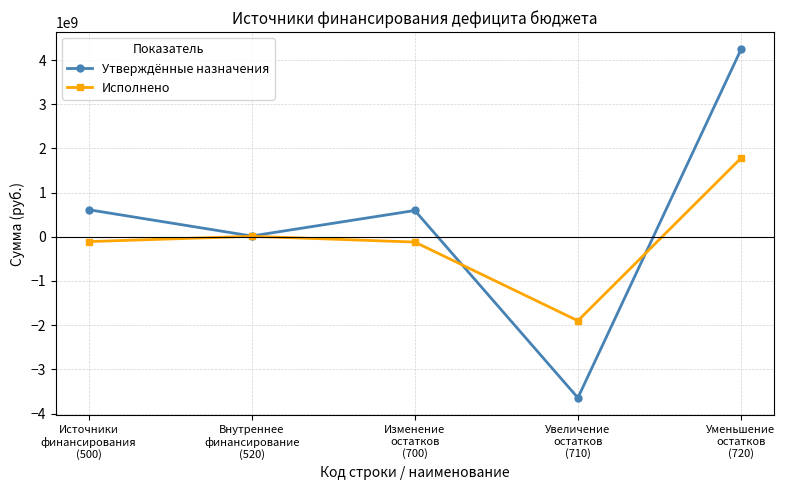

What is the greatest value displayed?

4238883864.7